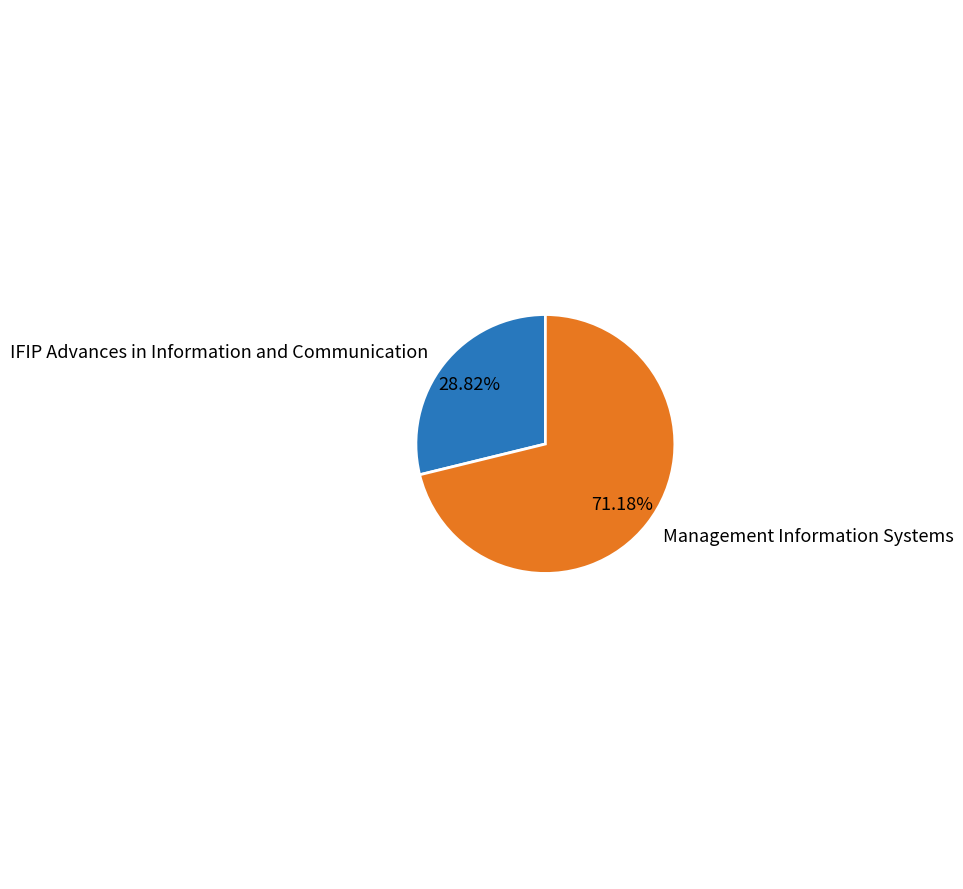

Count the number of slices in the pie.

2